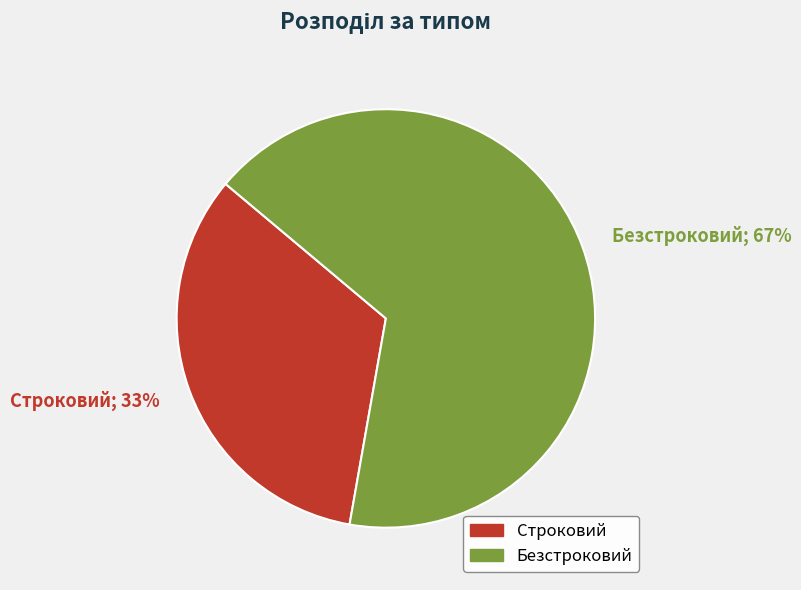

To the nearest percent, what portion does Строковий represent?

33%